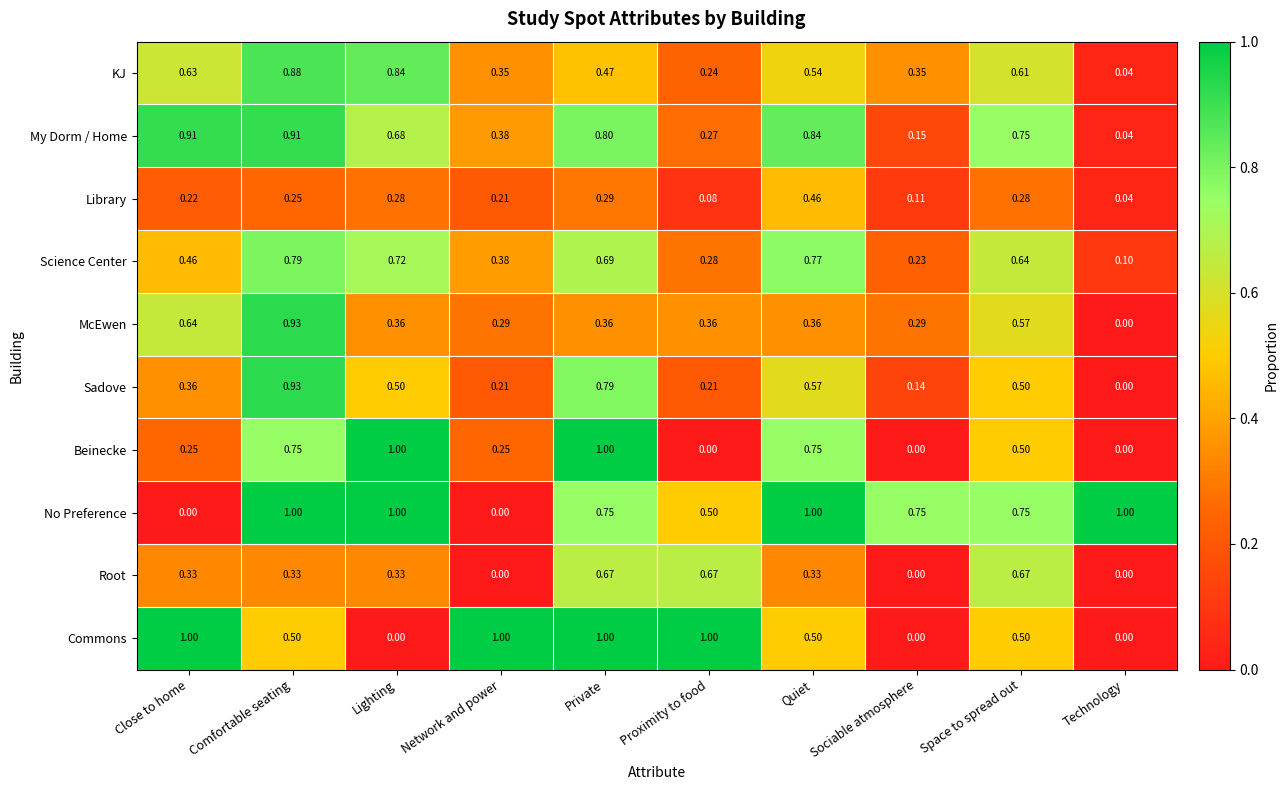

Between Sociable atmosphere and Space to spread out, which series saw the biggest shift?

Root